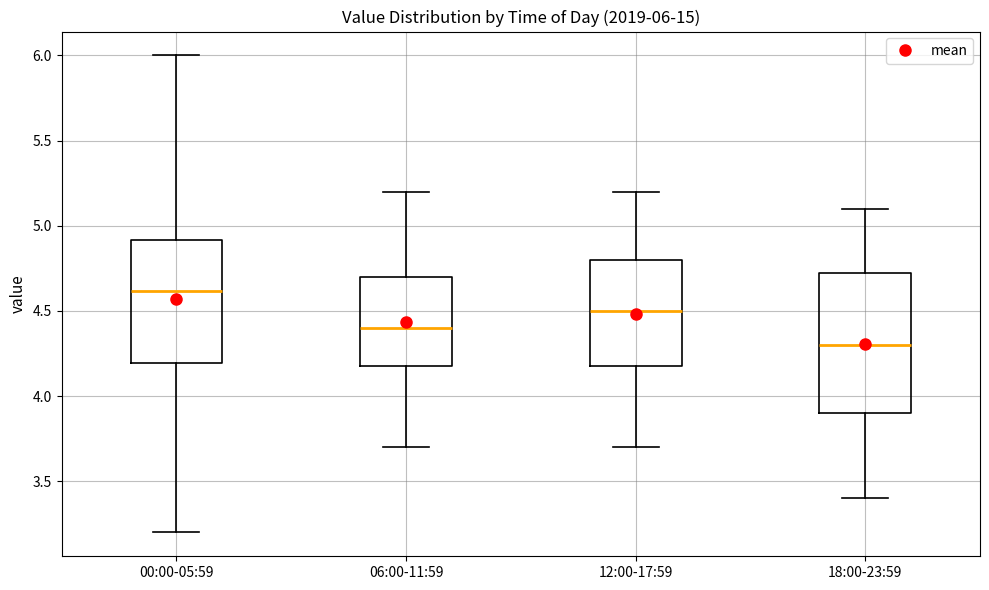

Which box is the tallest, from its lower edge to its upper edge?

18:00-23:59